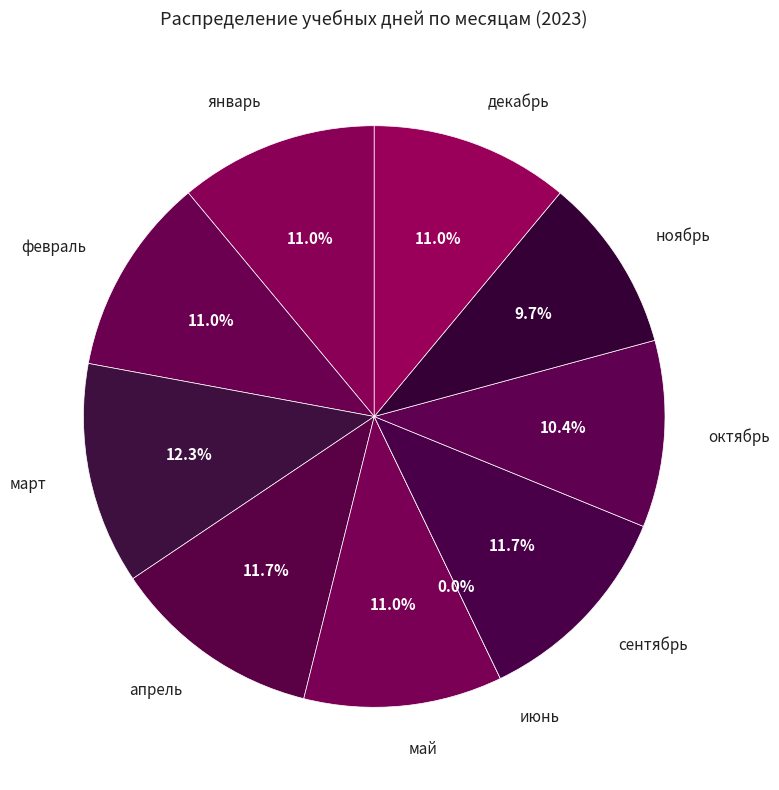

Which slice is the largest?

март